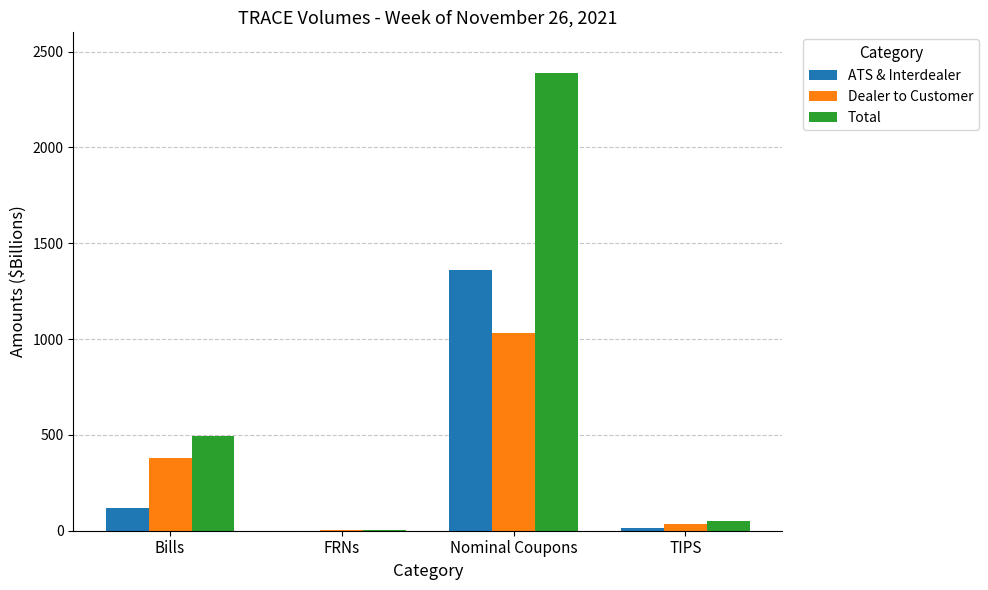

True or false: Total has a value of 494.9 at Bills.

True